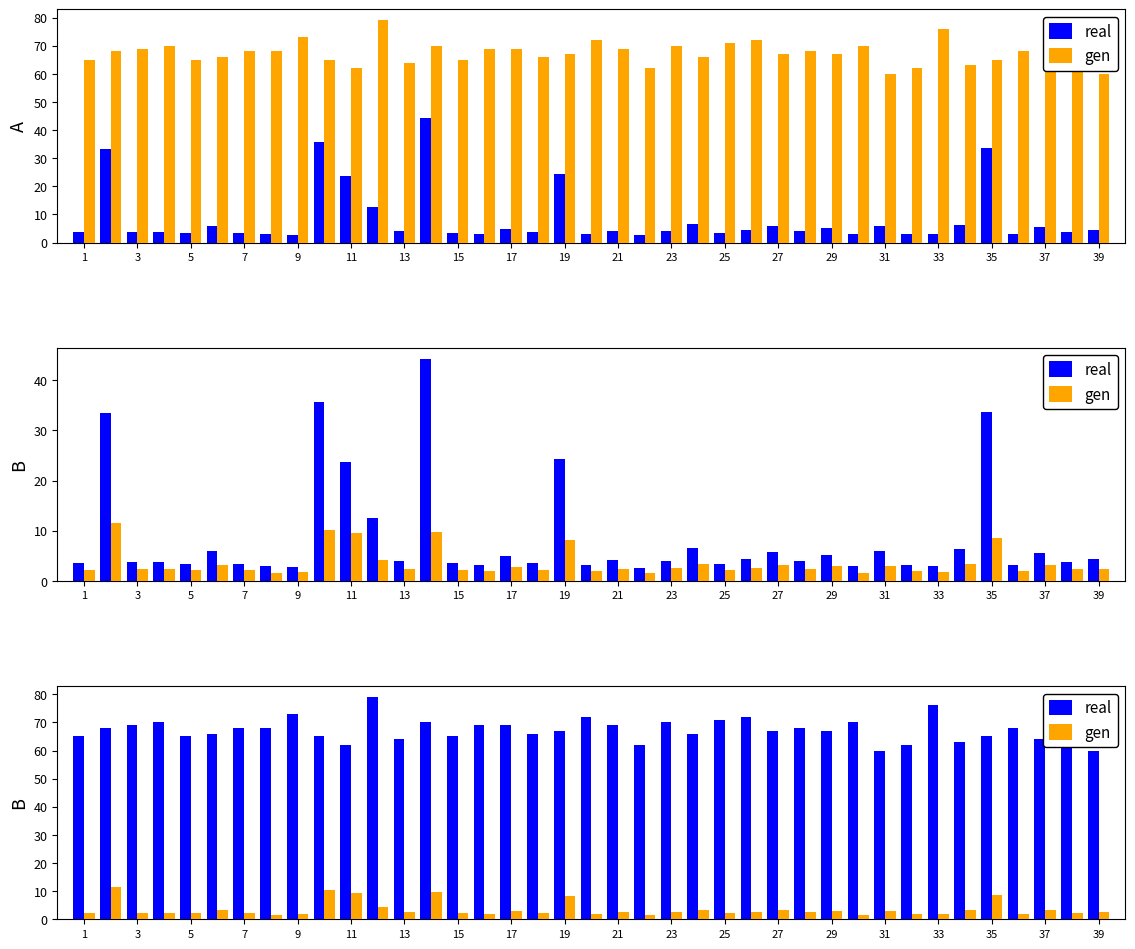

List the series in order of their overall mean, lowest first.

gen, real